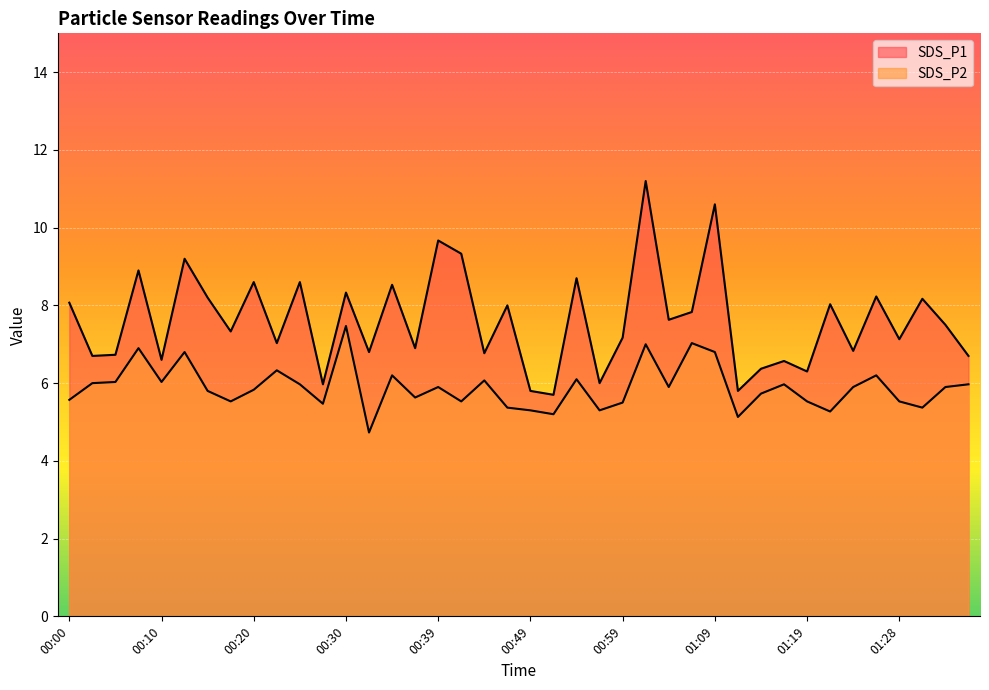

At 00:44, list the series in order from smallest to largest.

SDS_P2, SDS_P1